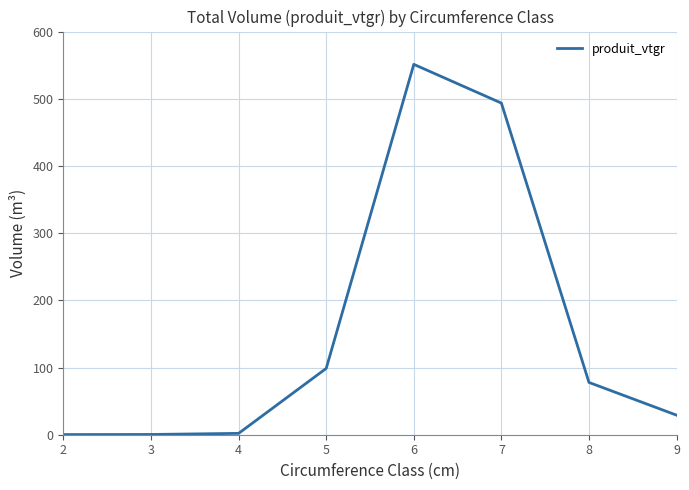

Which category has the highest value across all series?

6